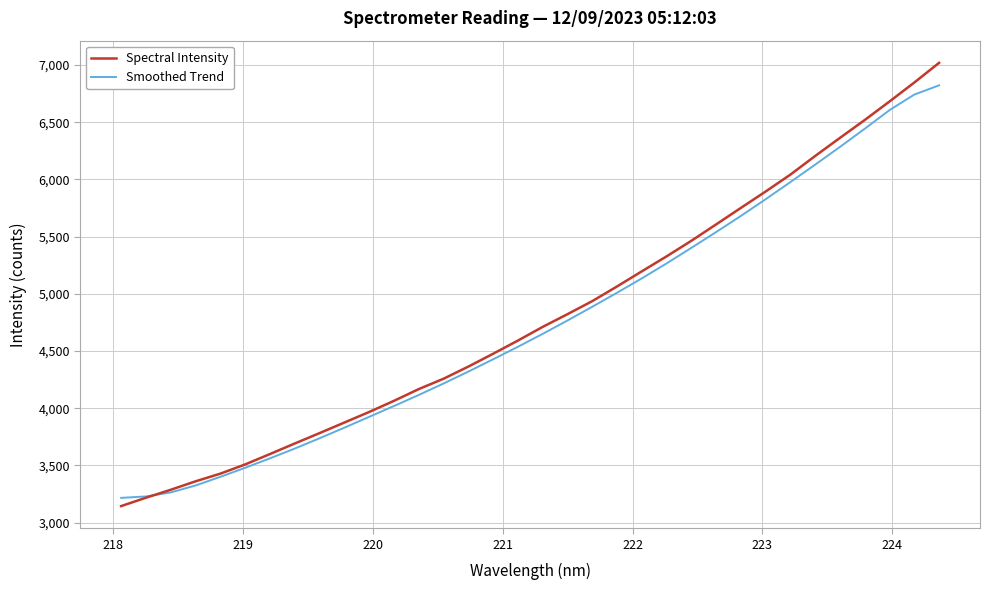

What is the lowest value of the Smoothed Trend series?

3216.4